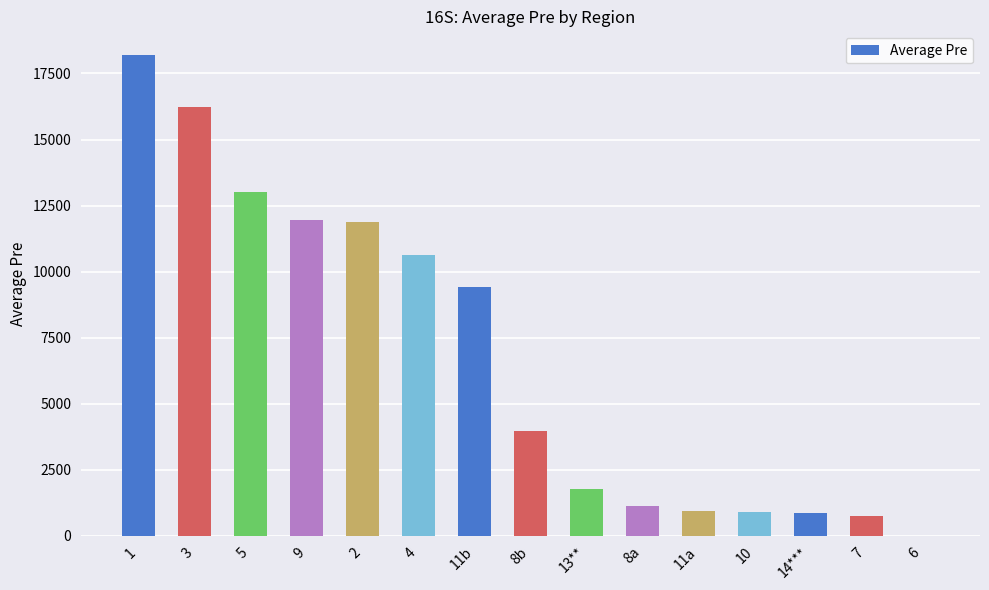

What is the average value?

6775.1